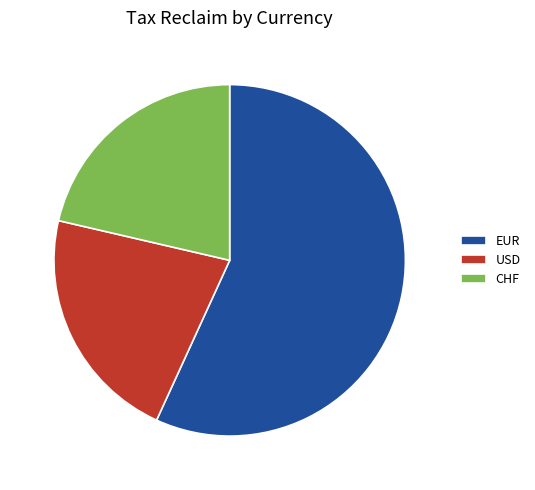

Is it true that CHF is 35% of the pie?

False